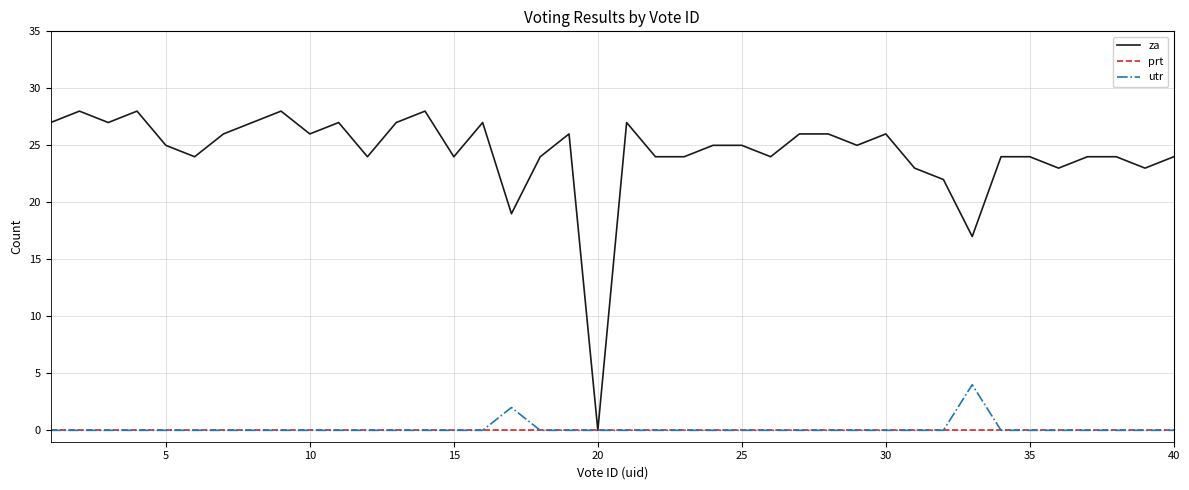

List the series in order of their peak value, lowest first.

prt, utr, za